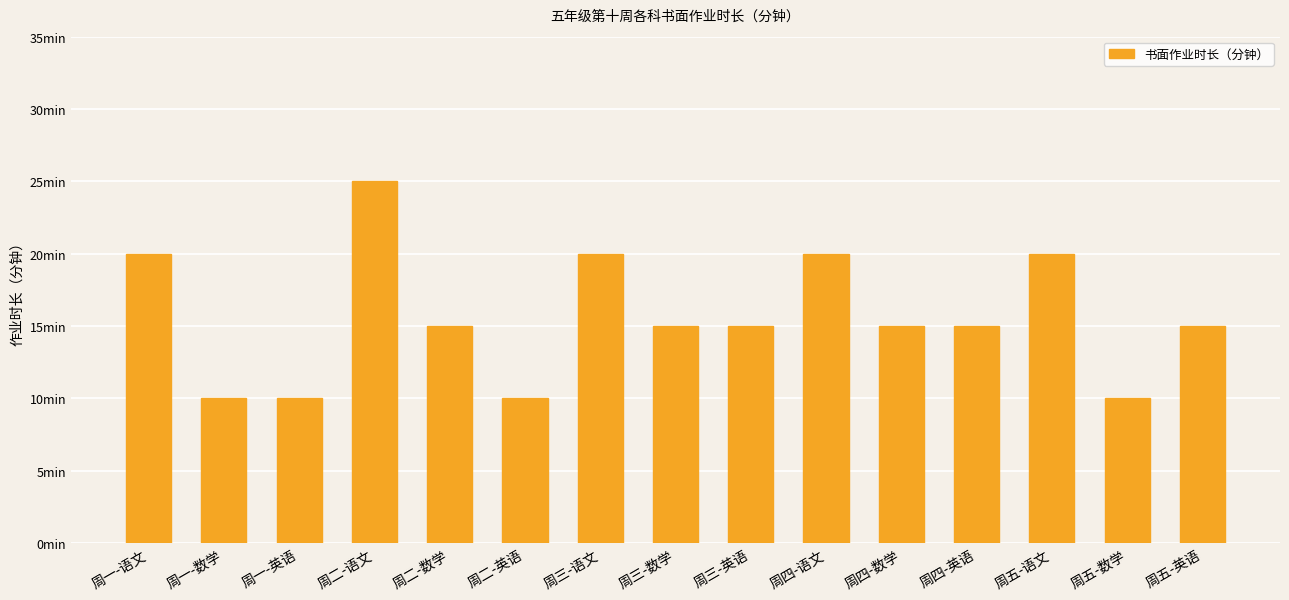

What is the difference between the second highest and minimum values?

10